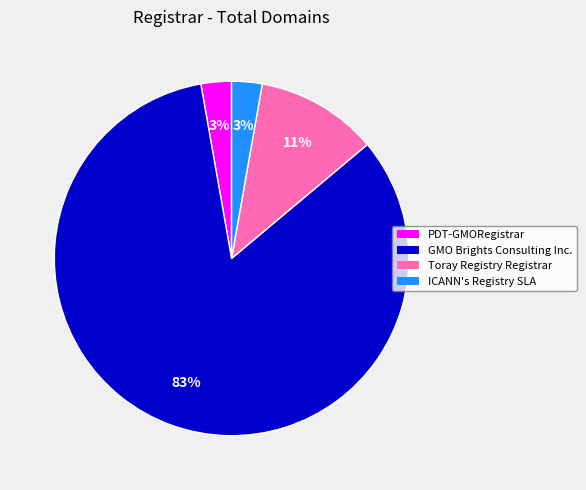

Does any single category account for the majority?

Yes